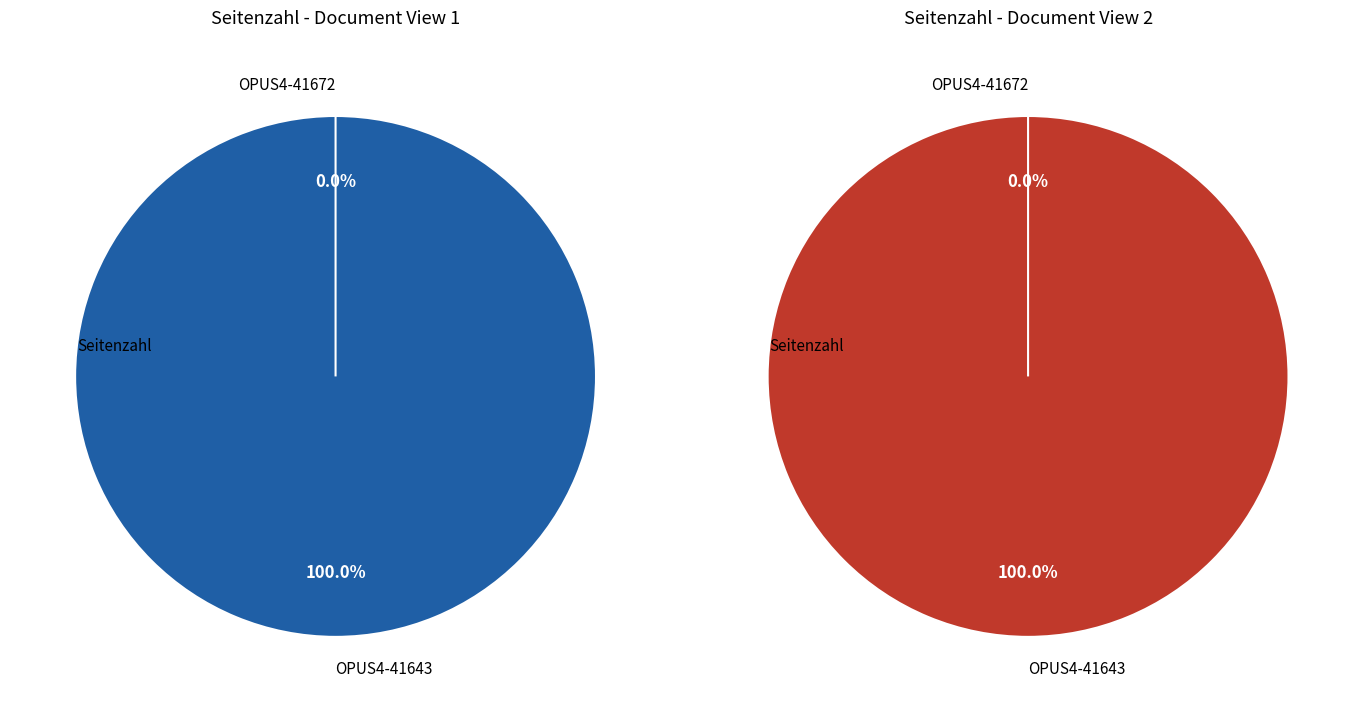

Count the number of slices in the pie.

2